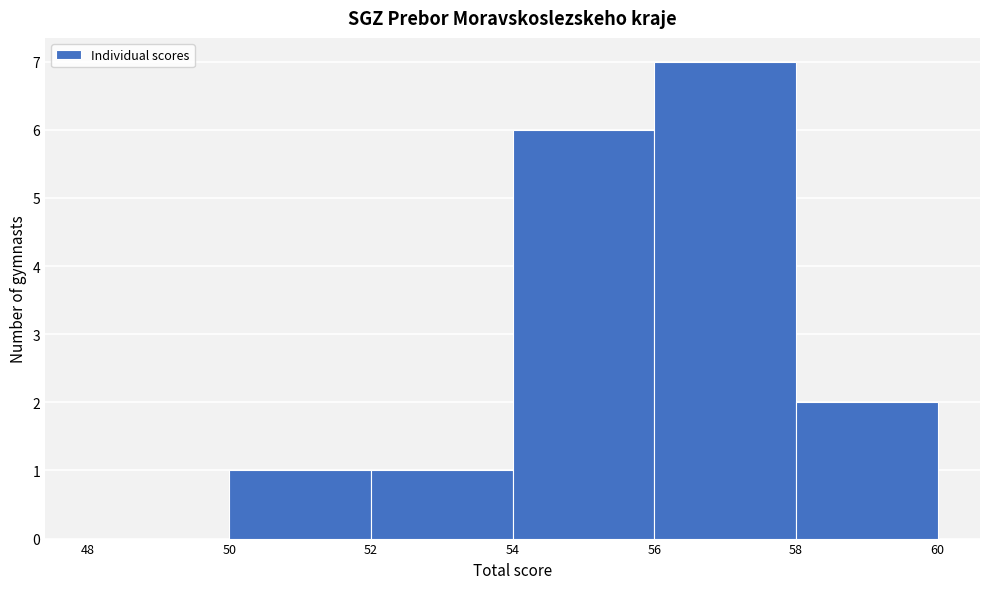

Reading left to right, list every bar in this chart as the range it spans on the x-axis followed by its height. The values are not printed on the chart, so give them approximately, as read against the axis.

48 to 50: 0
50 to 52: 1
52 to 54: 1
54 to 56: 6
56 to 58: 7
58 to 60: 2